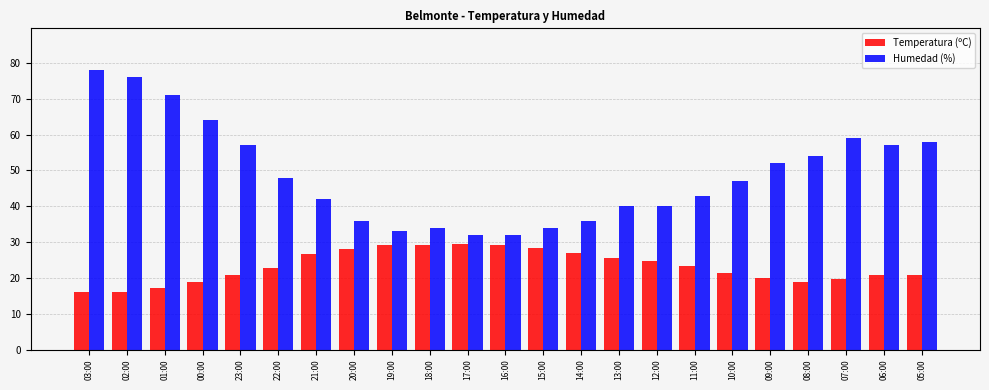

What is the maximum value for Humedad (%)?

78.0